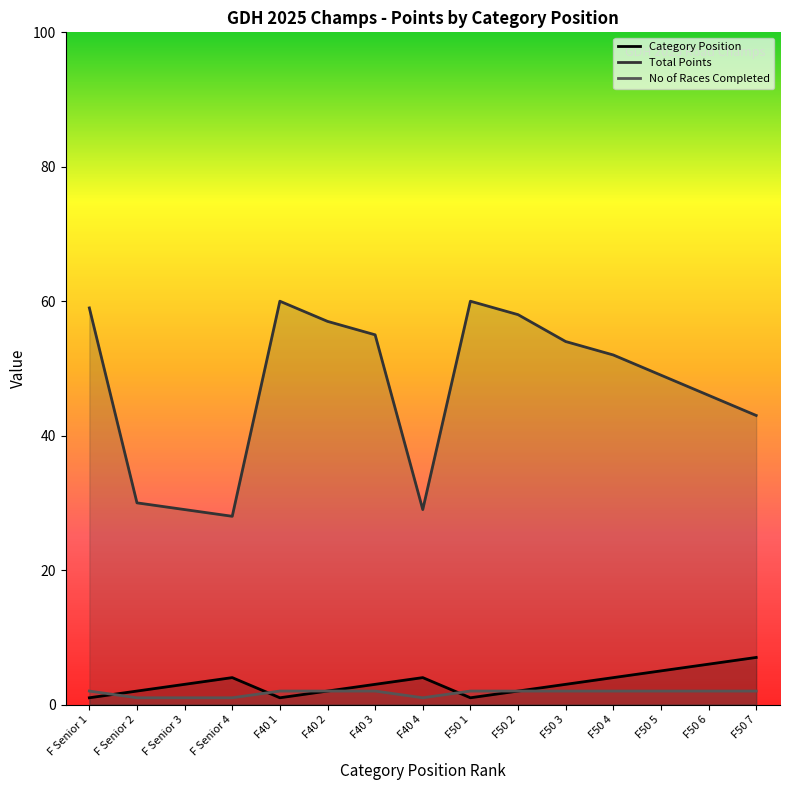

Where does the Category Position (line) series first go above 3?

F Senior 4